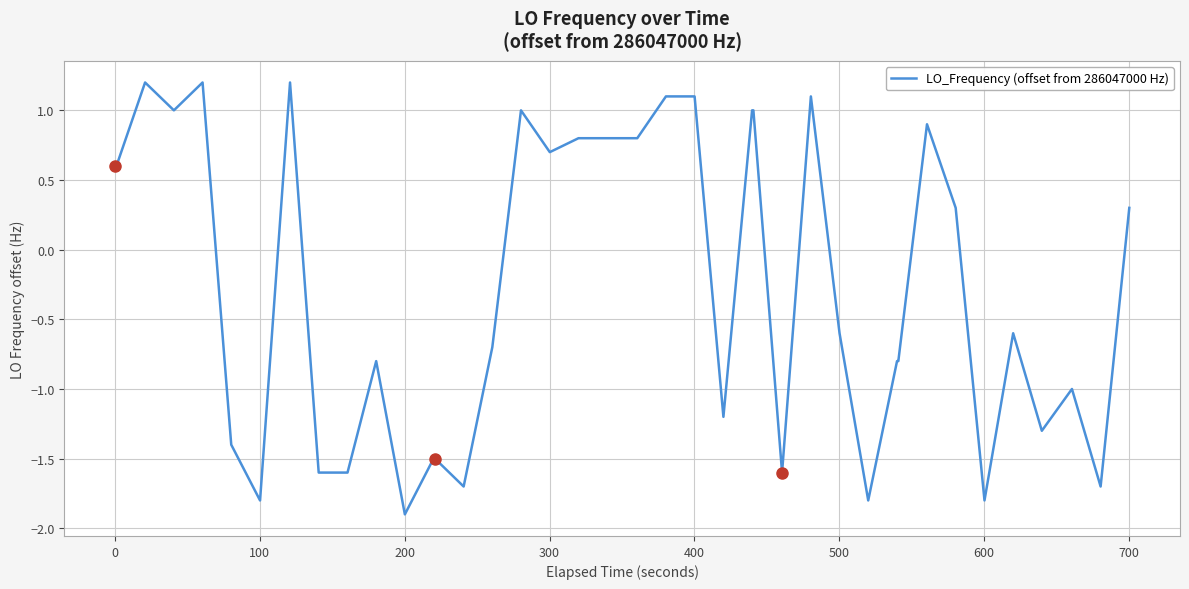

What is the minimum value shown in the chart?

-1.9